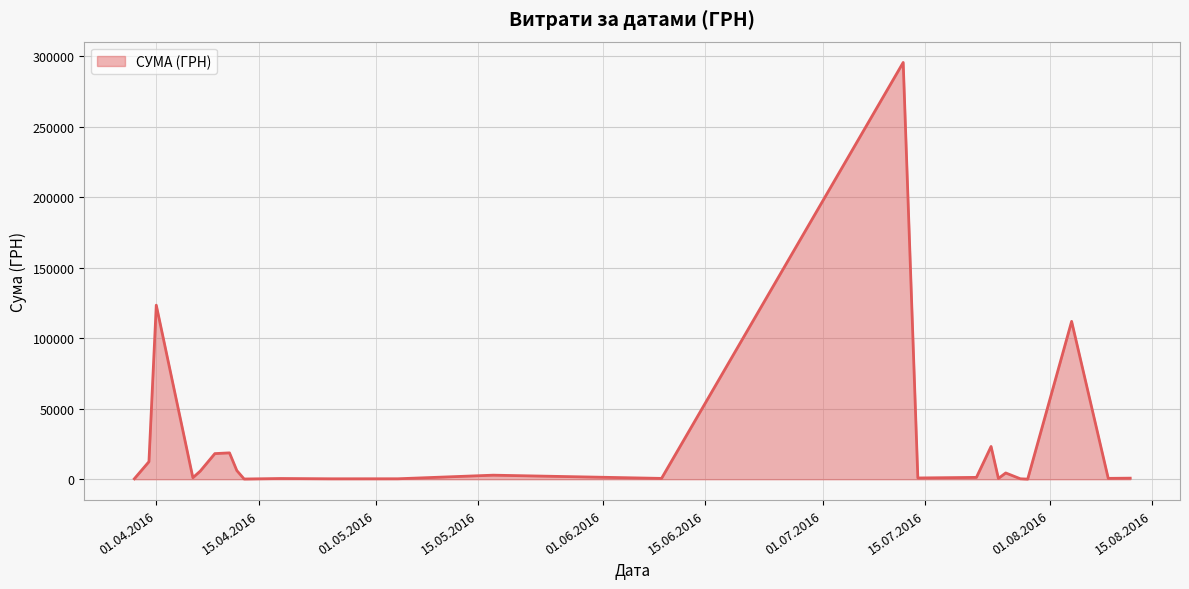

What is the maximum value shown in the chart?

295638.6